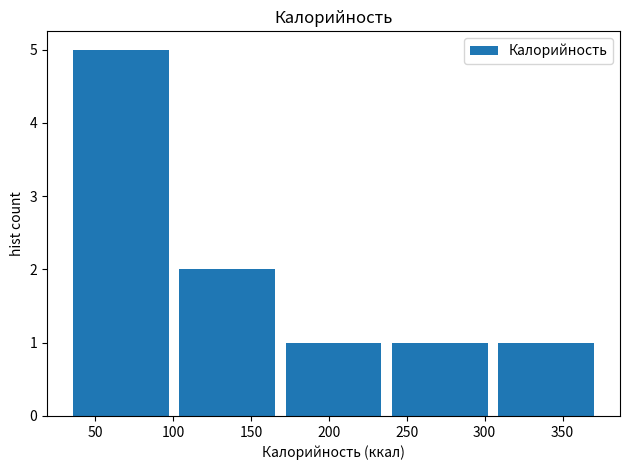

Which range on the x-axis has the tallest bar?

30 to 100